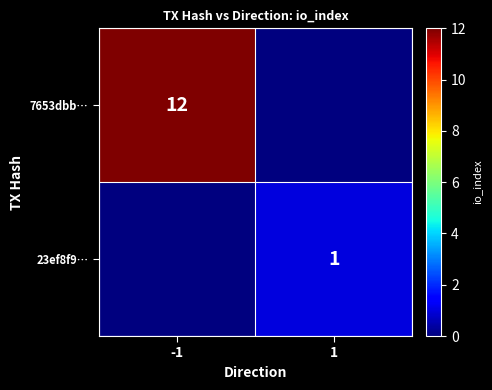

The value of 7653dbb… at -1 is 12. True or false?

True